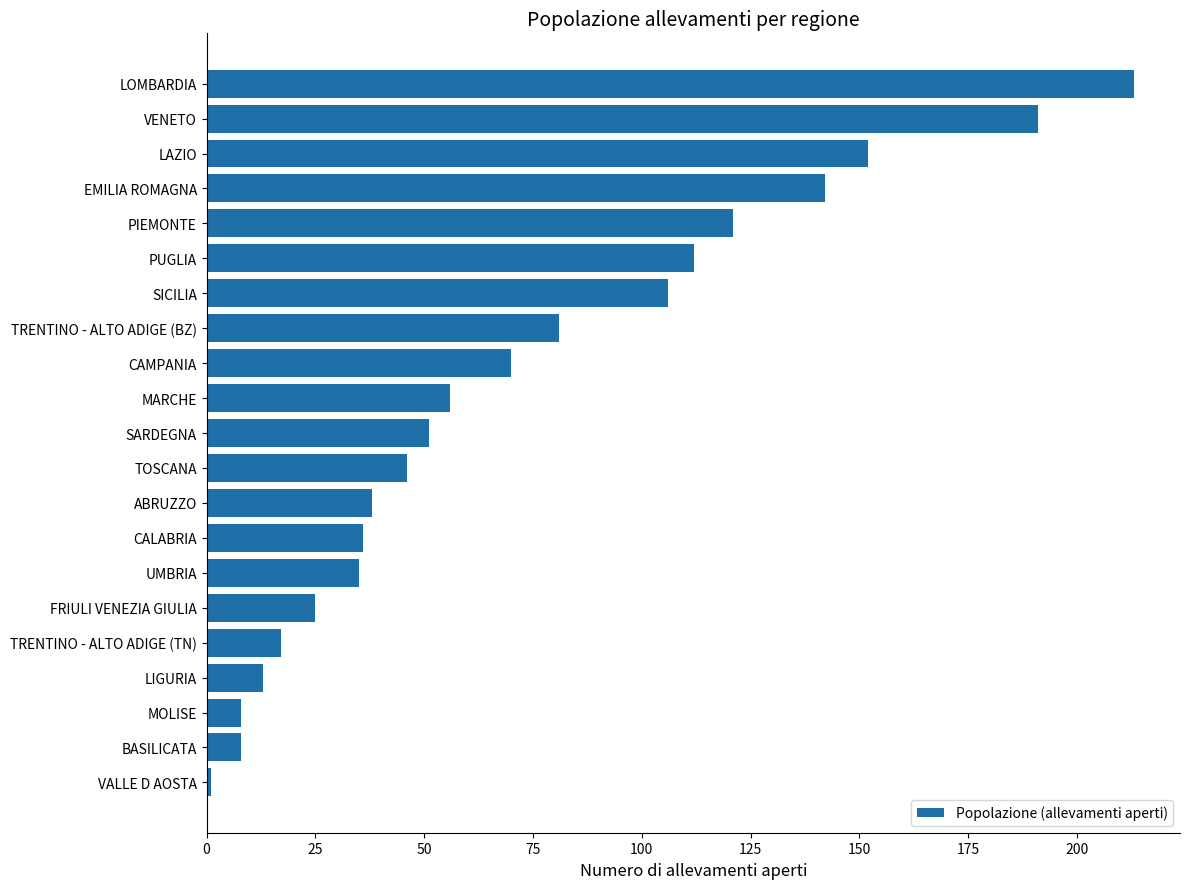

True or false: the data shows 51 at SARDEGNA.

True